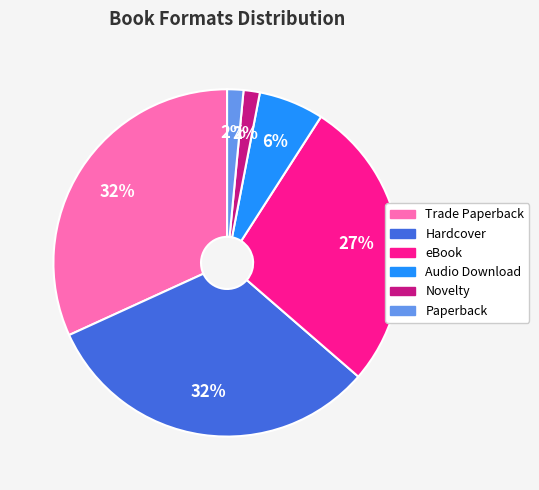

To the nearest percent, what is the difference between the largest and smallest slice percentages?

30%